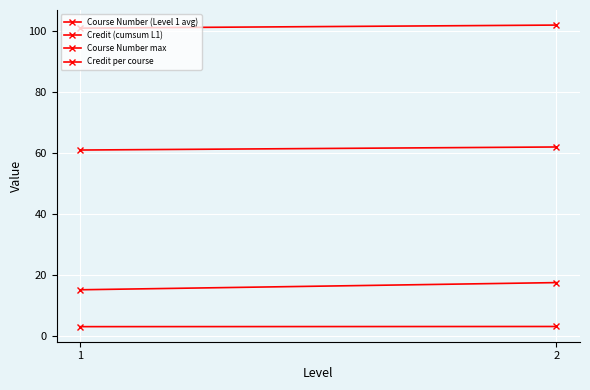

What is the highest value of the Course Number (Level 1 avg) series?

17.5